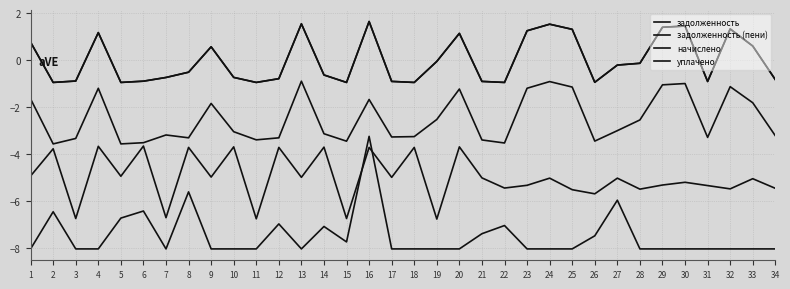

The value of задолженность (пени) at 34 is -3.2. True or false?

True